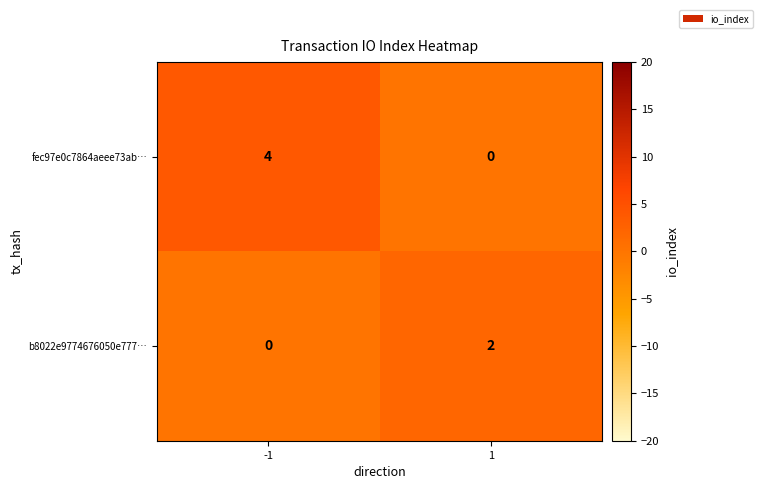

Rank the categories by fec97e0c7864aeee73ab… value from highest to lowest.

-1, 1